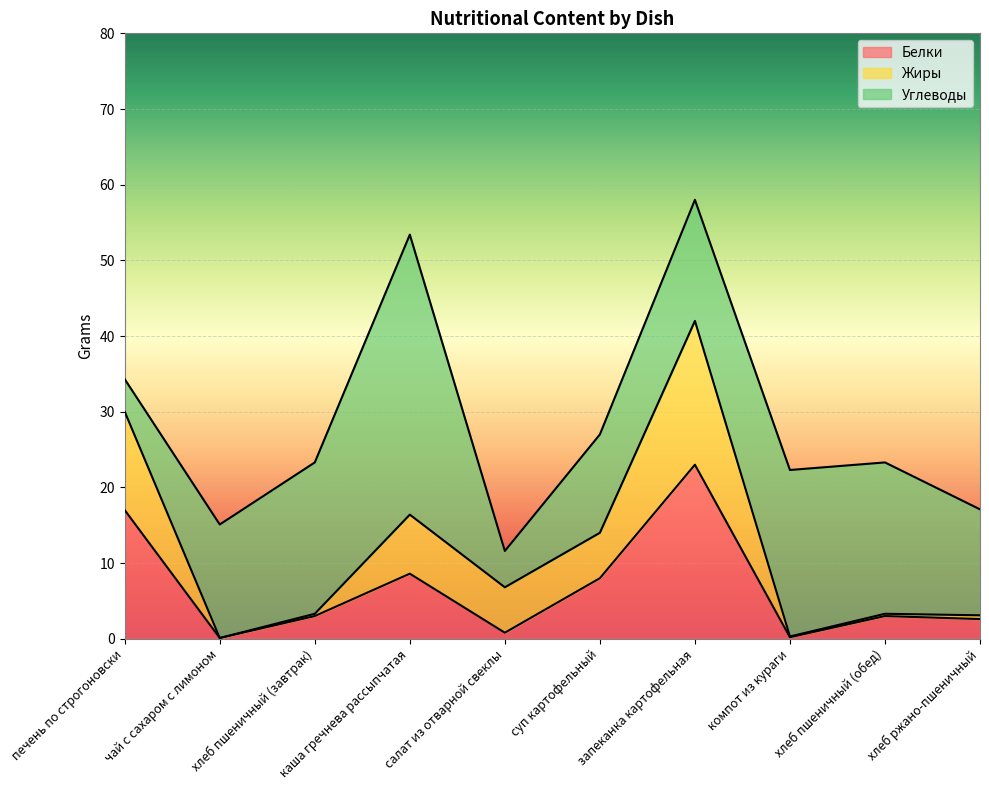

At which label does Белки reach its peak?

запеканка картофельная